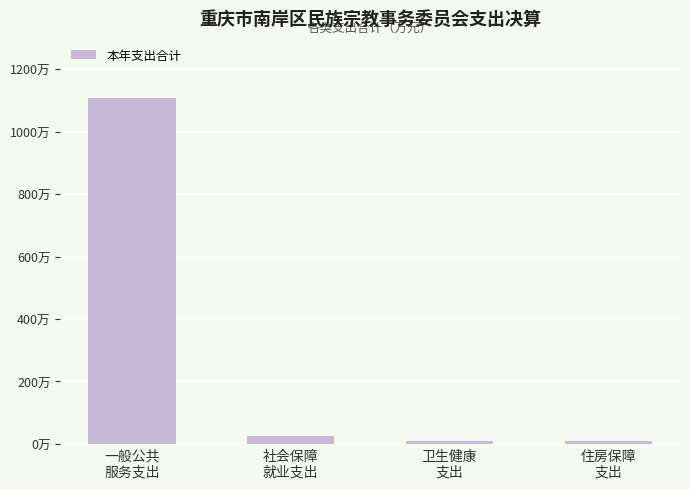

Does the chart contain any negative values?

No